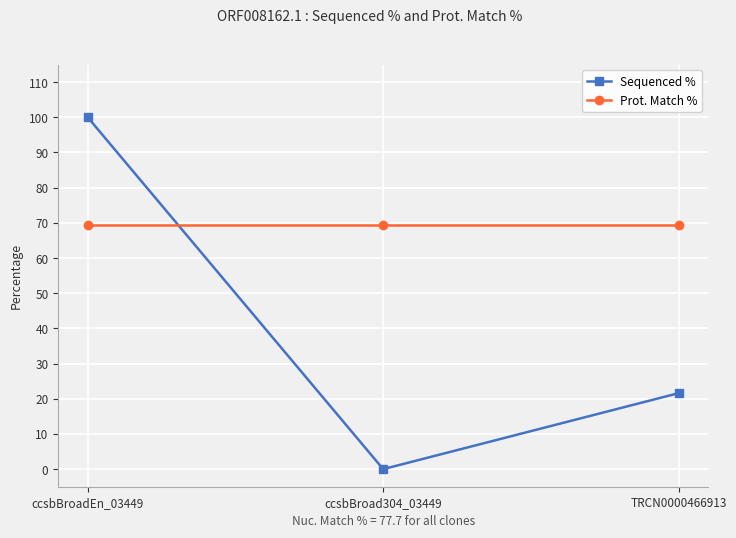

What is the minimum value for Prot. Match %?

69.3